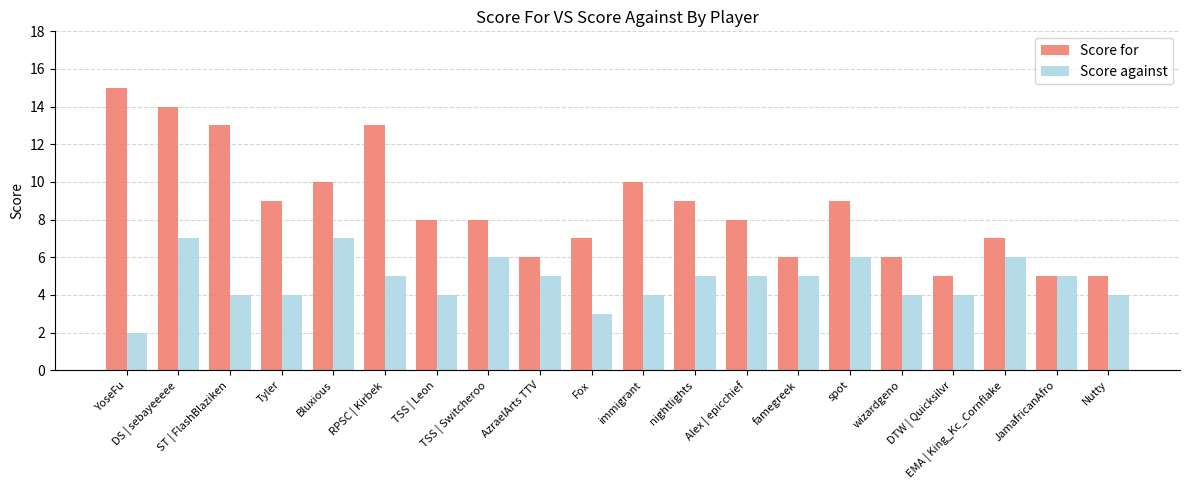

What is the approximate value of Score for at YoseFu, to the nearest 10?

20